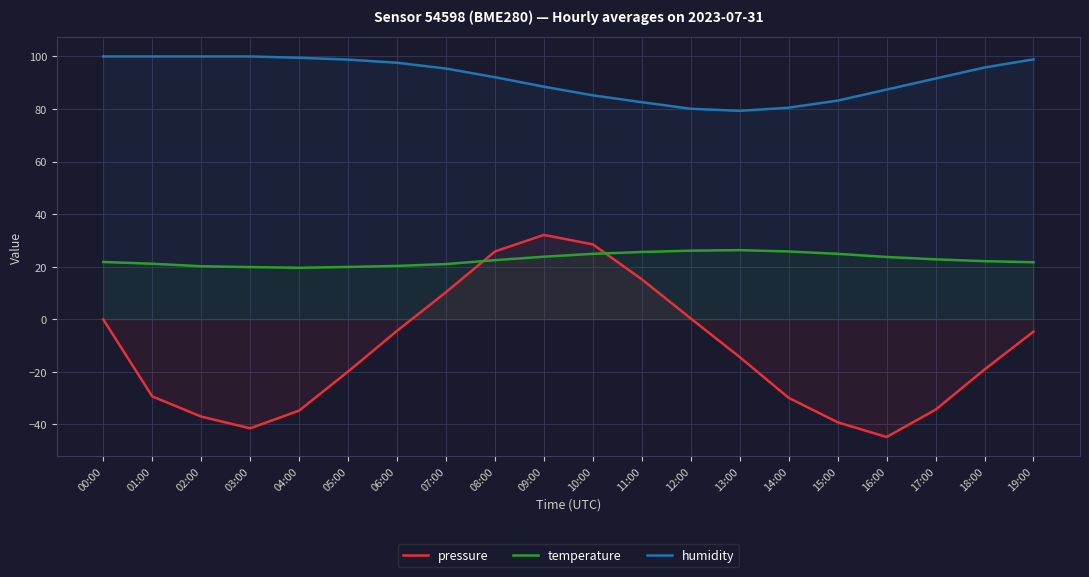

True or false: pressure and humidity intersect in this chart.

False